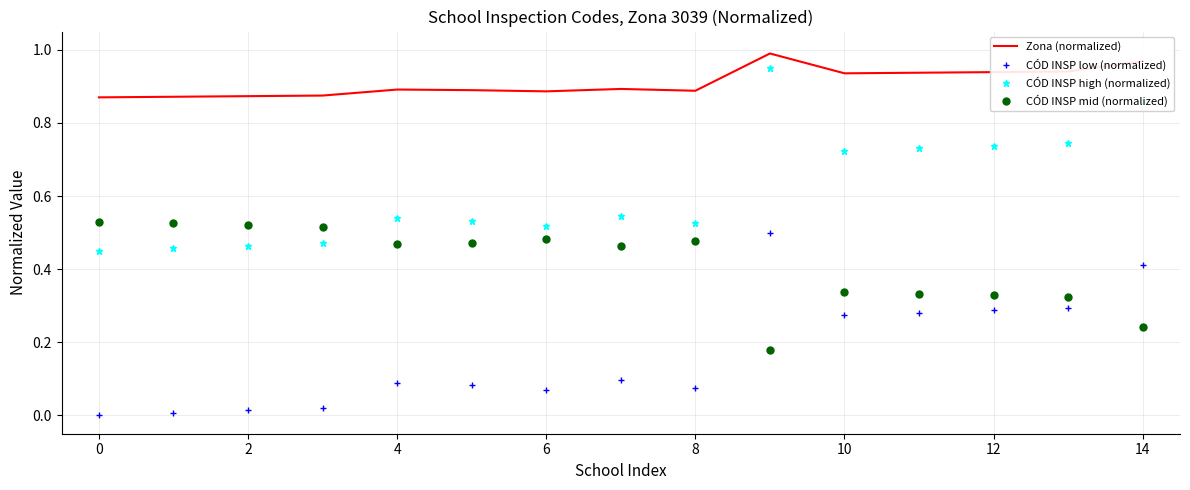

Which series has the largest total across all categories?

Zona (normalized)